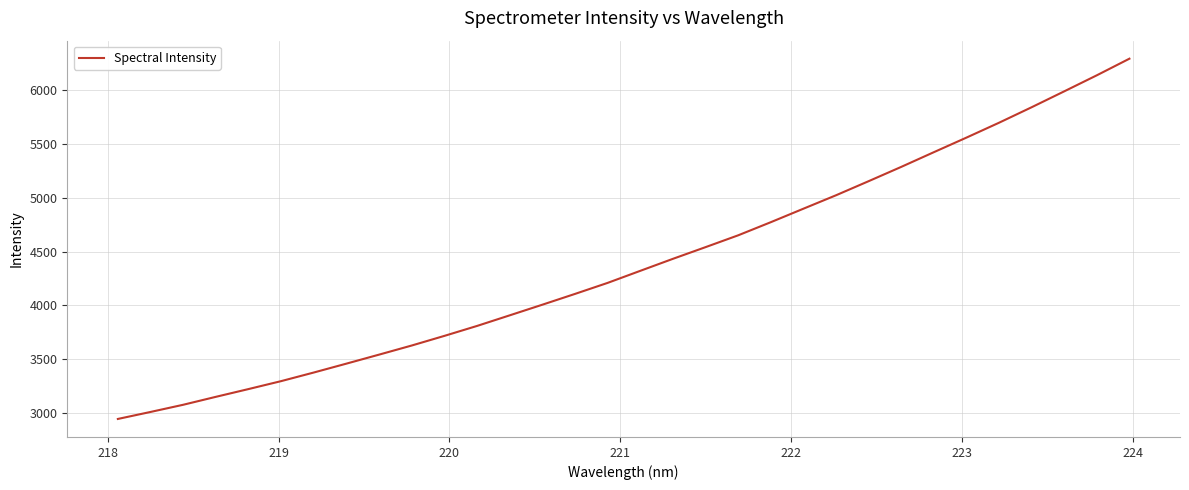

What is the smallest value displayed?

2945.9